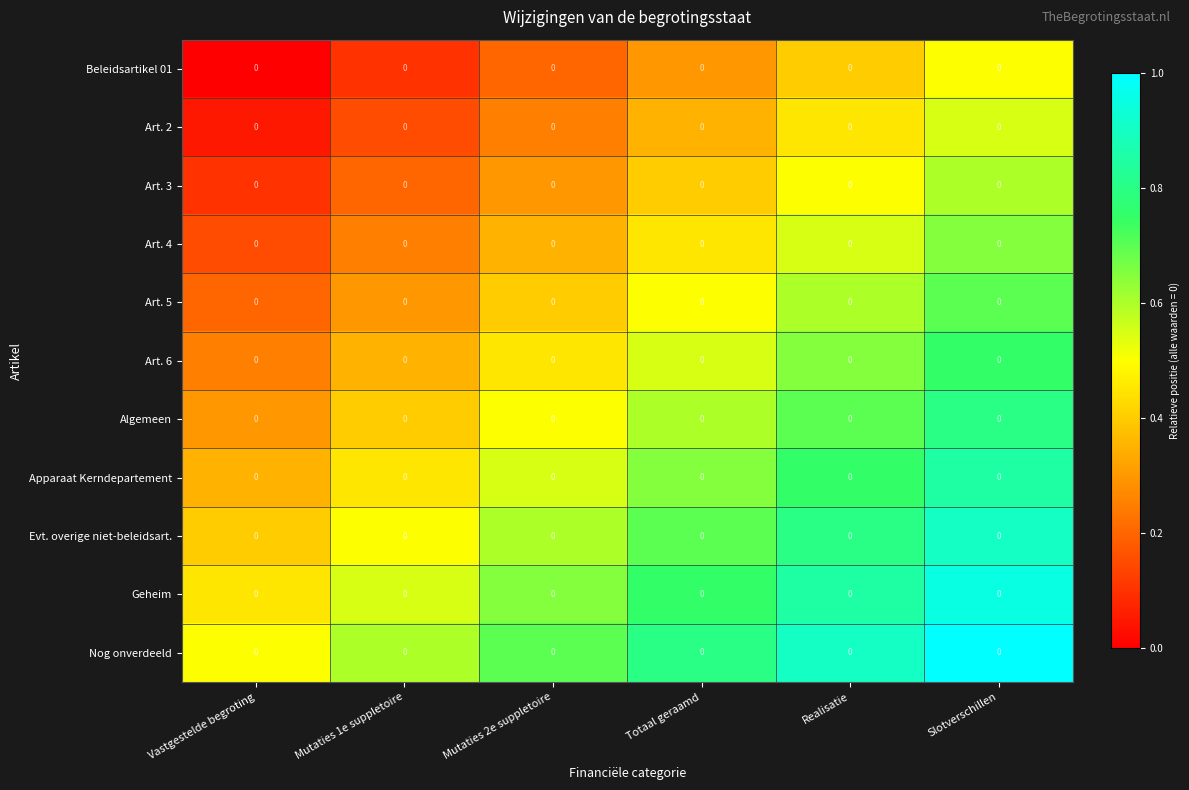

True or false: Algemeen has a value of 0.5 at Mutaties 2e suppletoire.

True